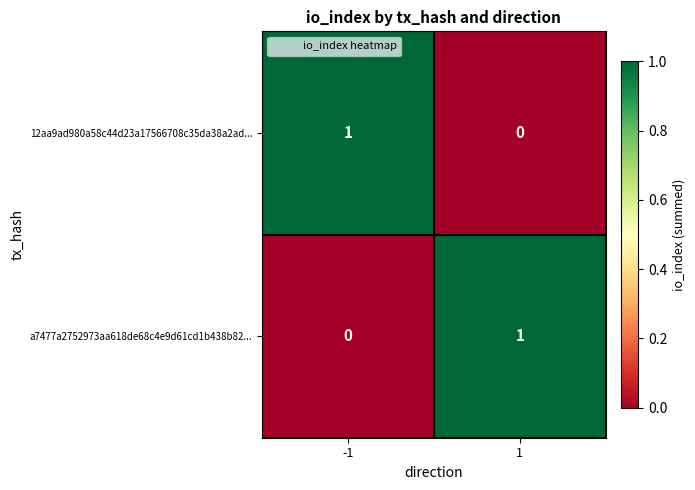

The value of a7477a2752973aa618de68c4e9d61cd1b438b82... at 1 is 1. True or false?

True